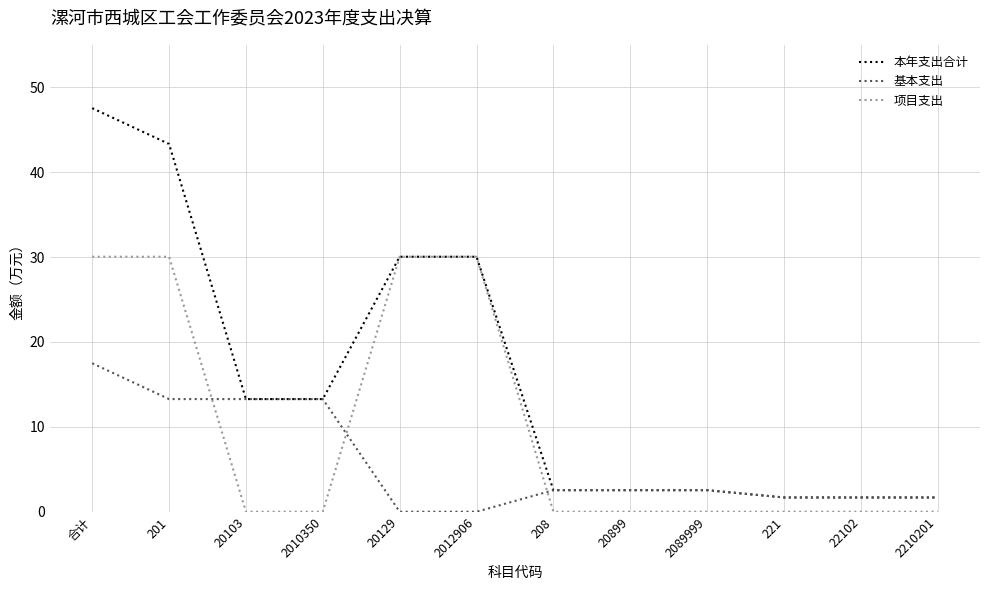

List the series in order of their overall mean, lowest first.

基本支出, 项目支出, 本年支出合计